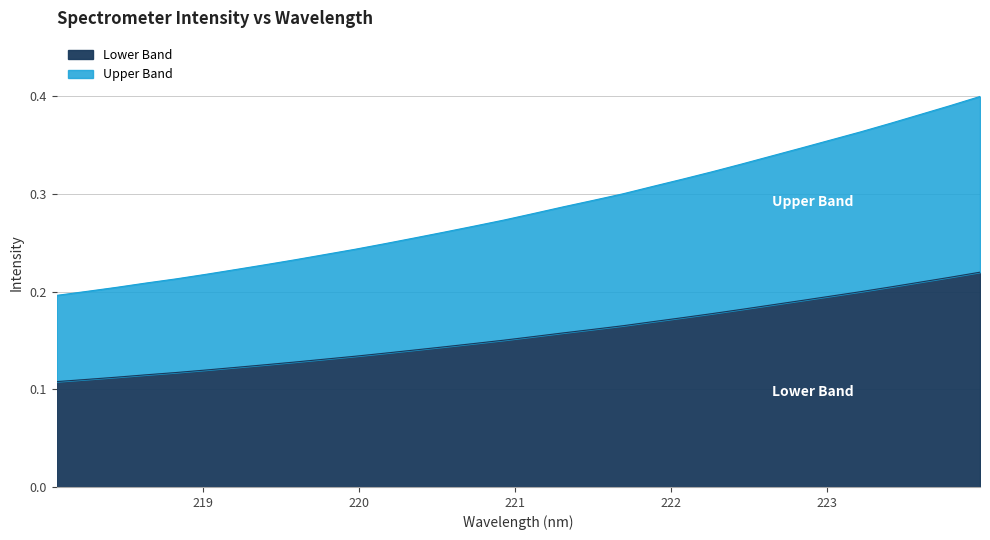

What is the label of the 31st point from the right?

218.2508